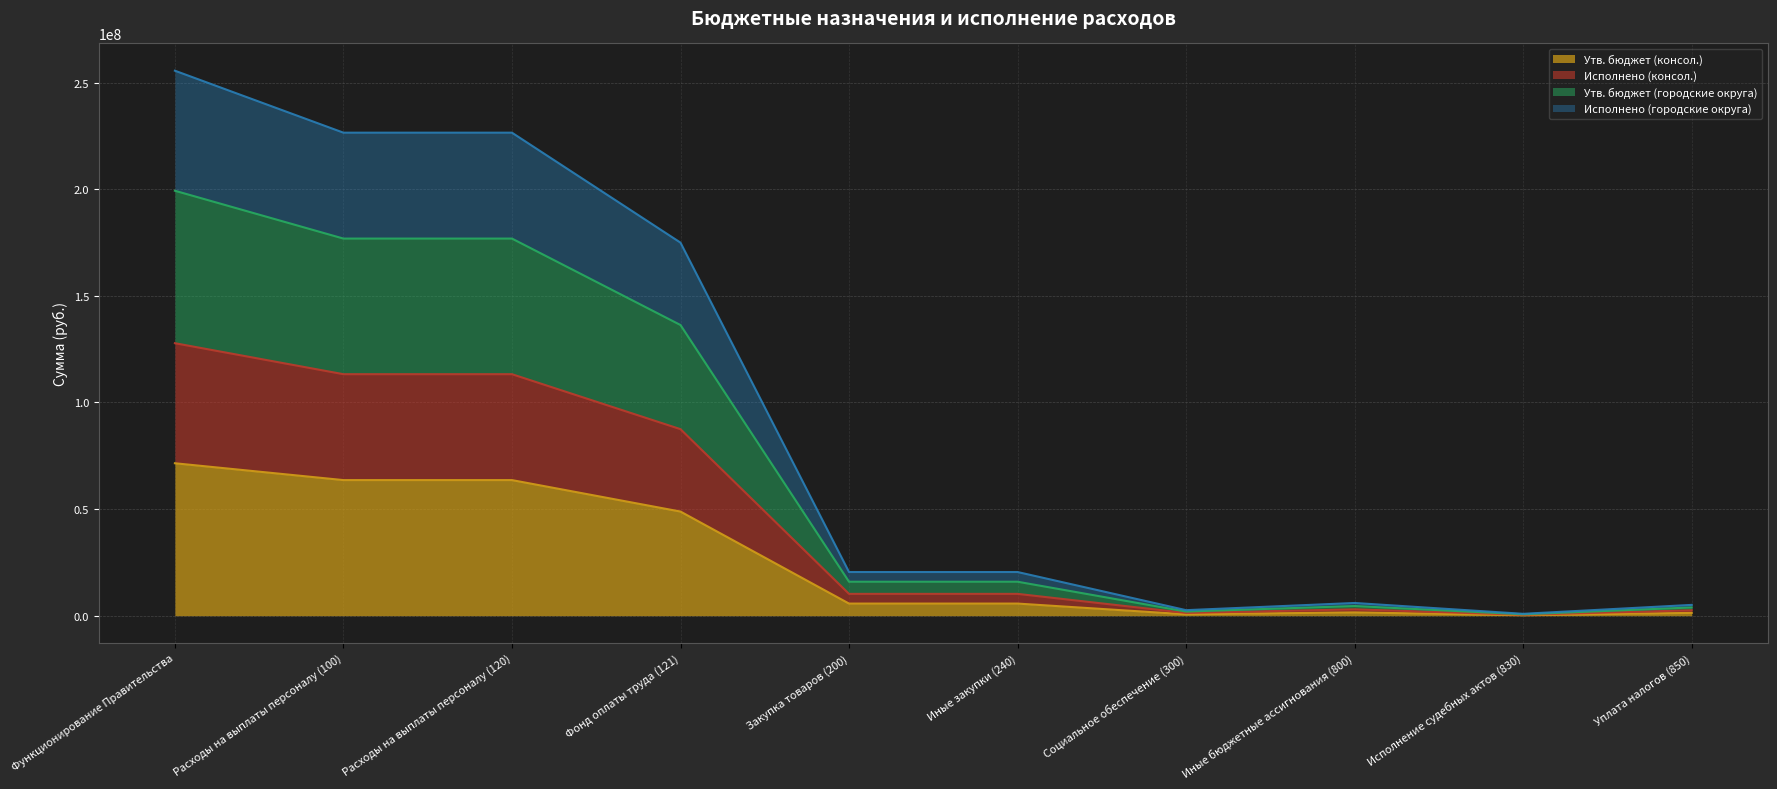

At which category is the sum across all series the highest?

Функционирование Правительства